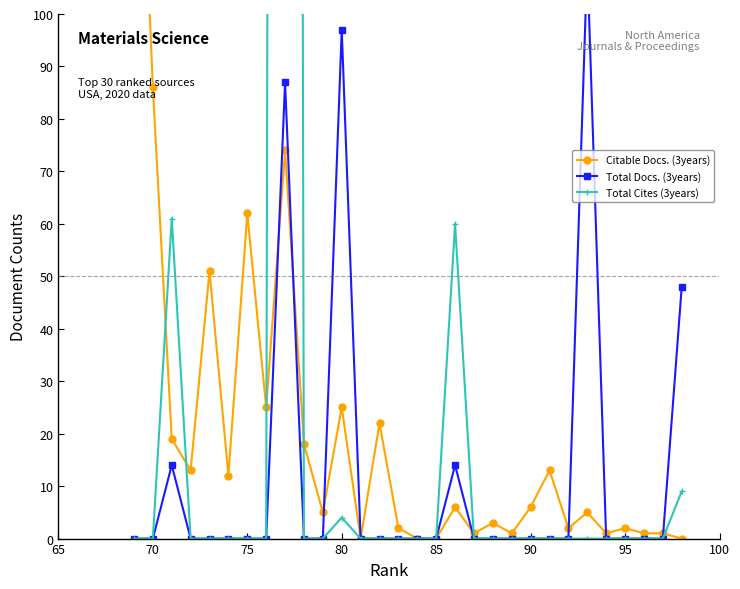

What are all the series names shown in the legend?

Citable Docs. (3years), Total Docs. (3years), Total Cites (3years)